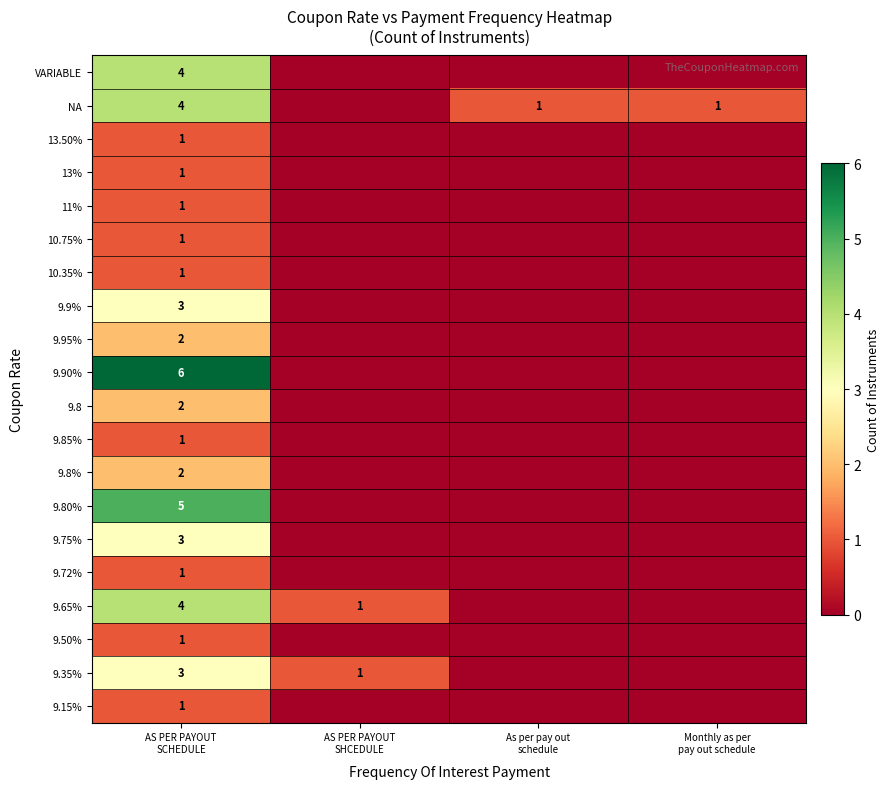

Is the value of 9.8% at AS PER PAYOUT SHCEDULE greater than the value of 9.80% at AS PER PAYOUT SCHEDULE?

No